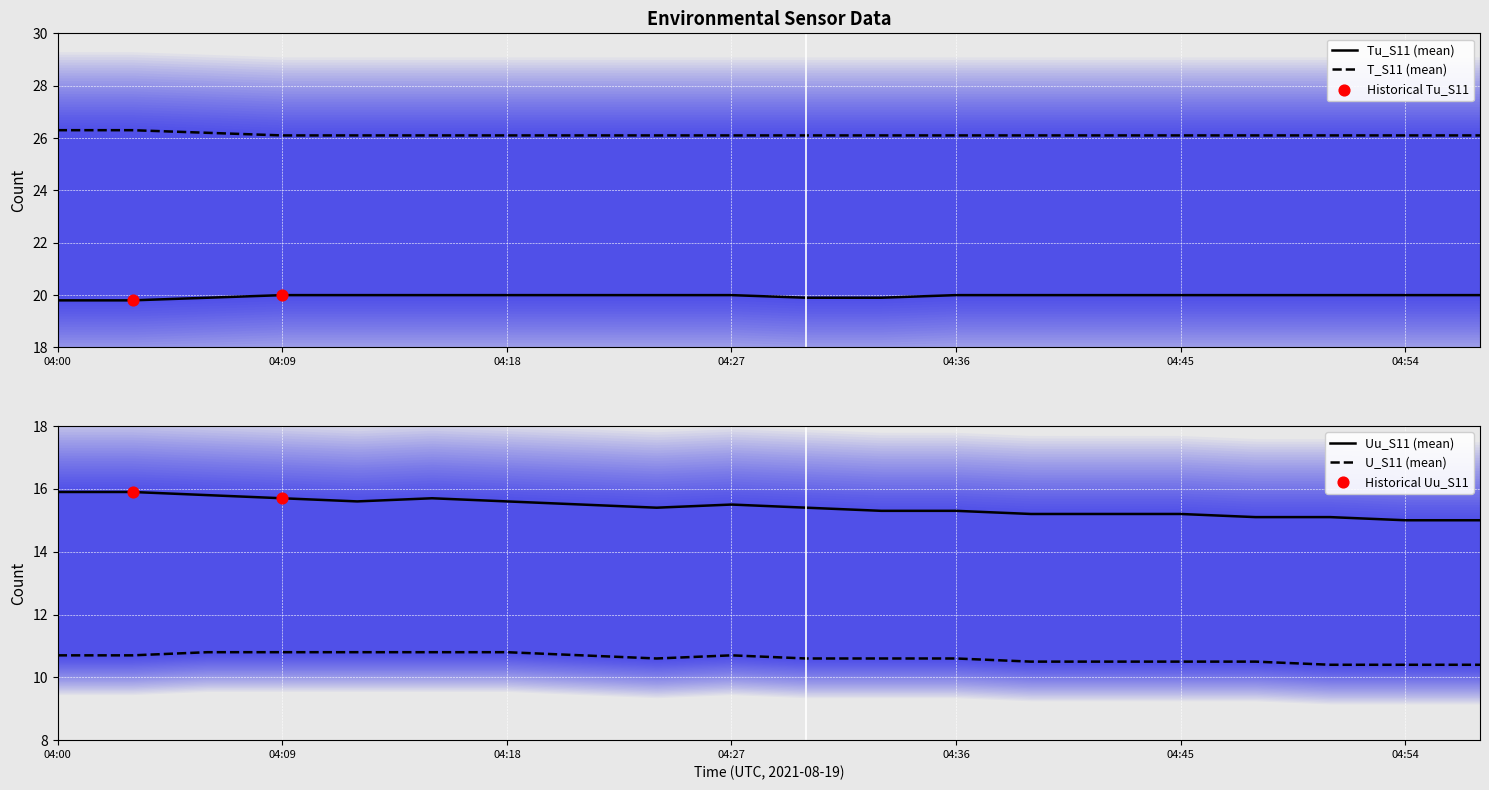

Which series reaches the maximum Y coordinate?

T_S11